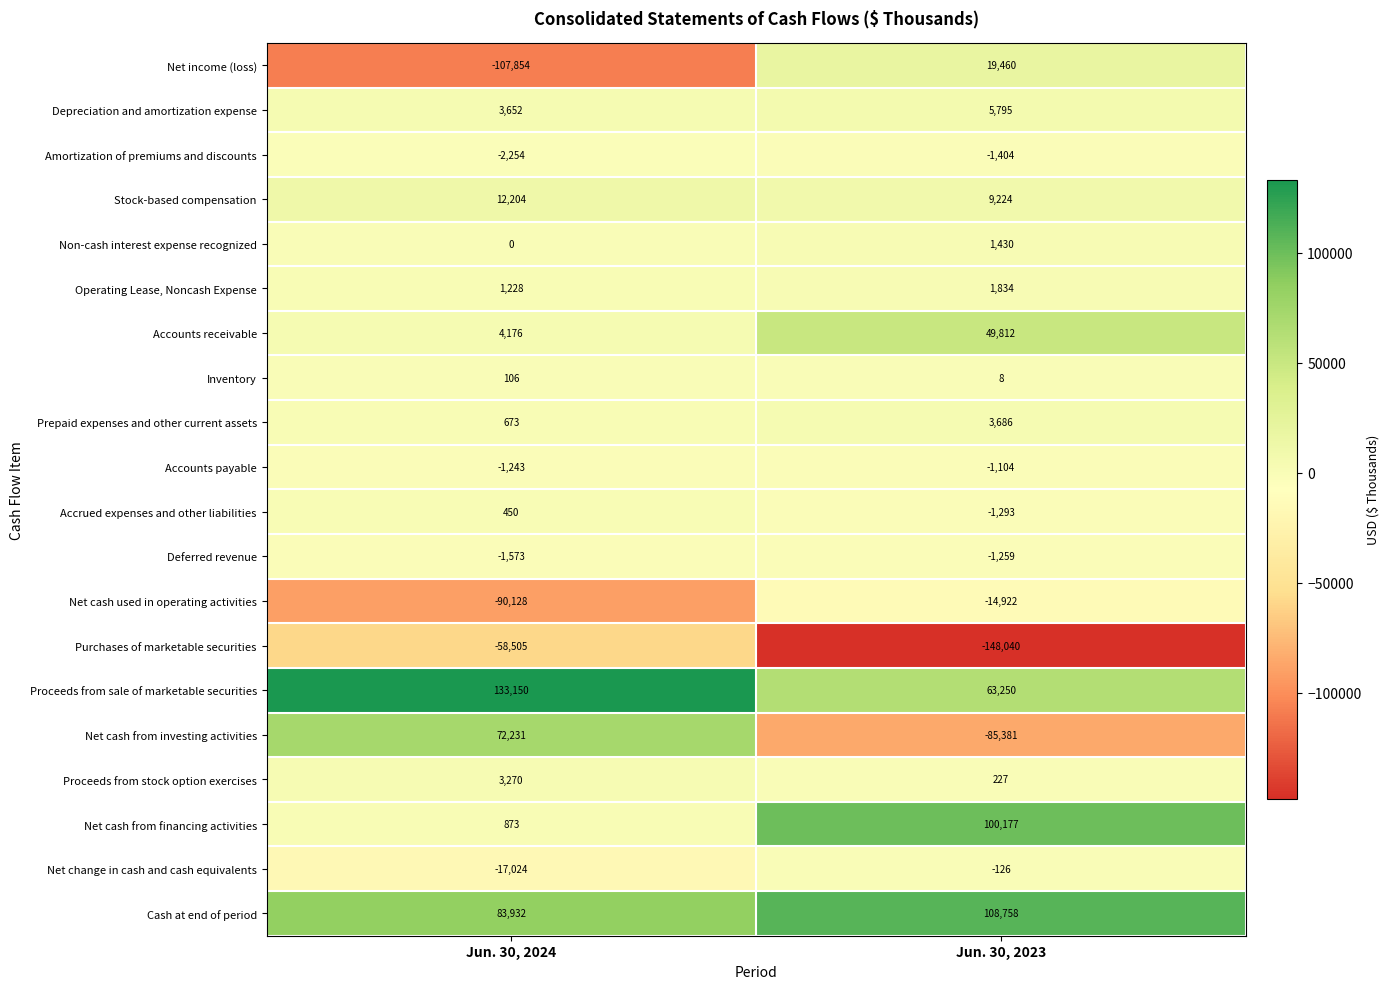

At which label is Accounts payable closest to -1173?

Jun. 30, 2023